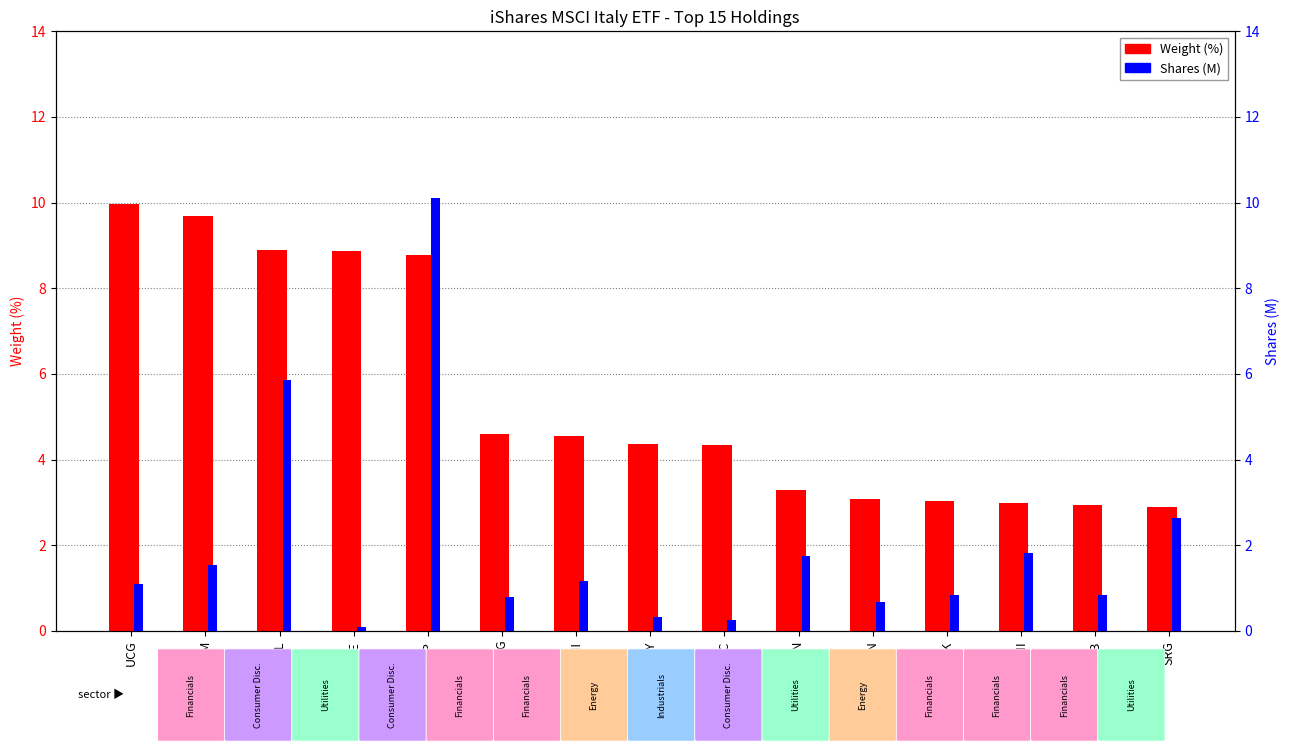

True or false: Shares (M) has a value of 0.3 at MONC.

False